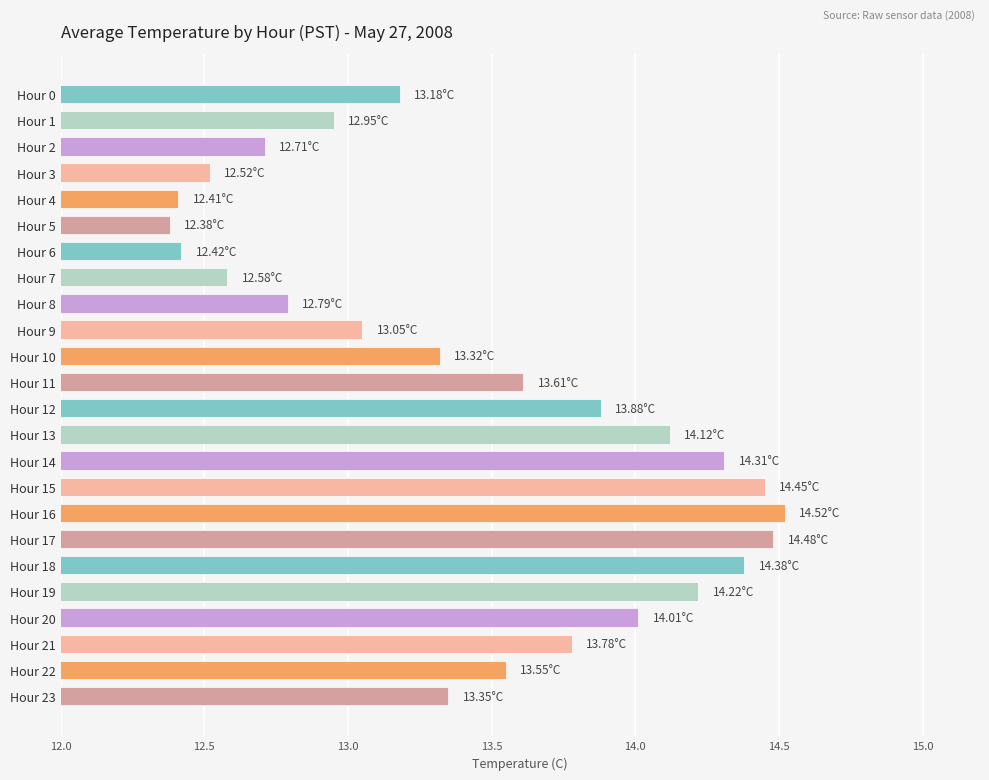

What is the sum of the values at Hour 23 and Hour 1?

26.3